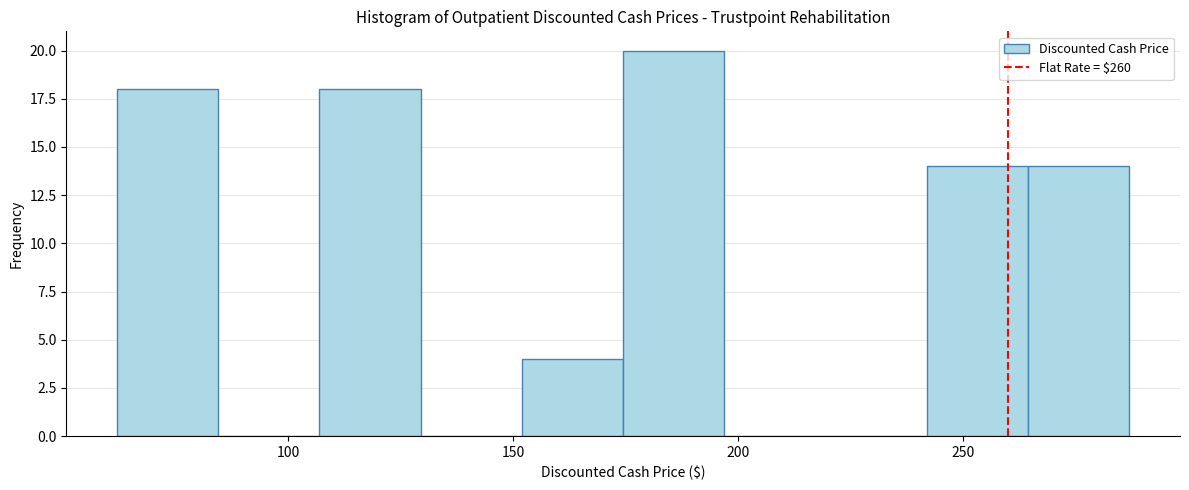

Reading left to right, transcribe this chart: for each bar, give the range it covers on the x-axis and its height. Neither the bar edges nor the heights are printed on the chart, so give them approximately, as read against the axes.

62.0 to 84.5: 18
84.5 to 107.0: 0
107.0 to 129.5: 18
129.5 to 152.0: 0
152.0 to 174.5: 4
174.5 to 197.0: 20
197.0 to 219.5: 0
219.5 to 242.0: 0
242.0 to 264.5: 14
264.5 to 287.0: 14